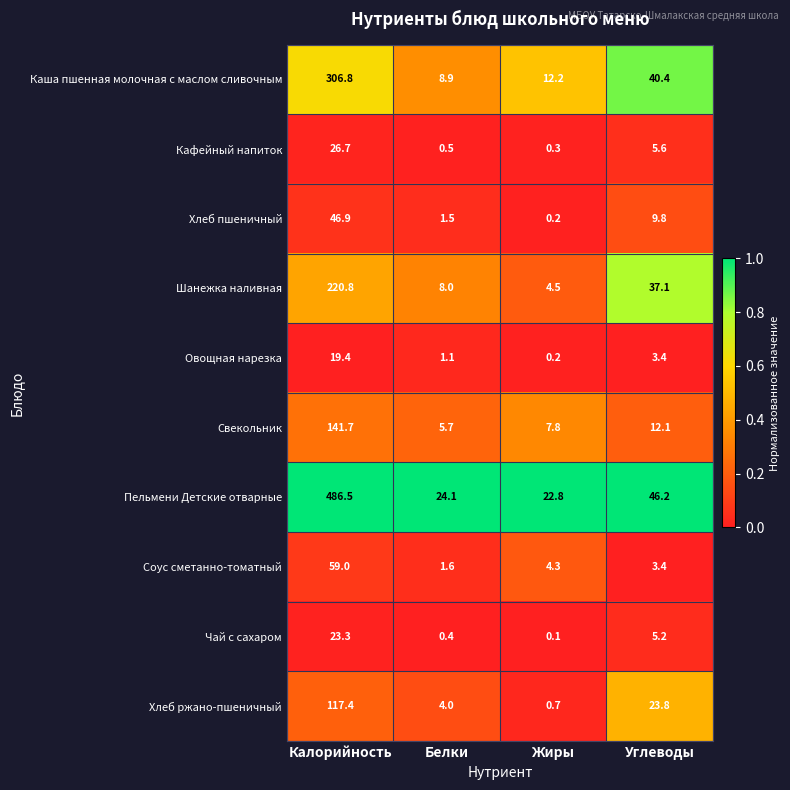

Where does the Чай с сахаром series first go above 5?

Калорийность